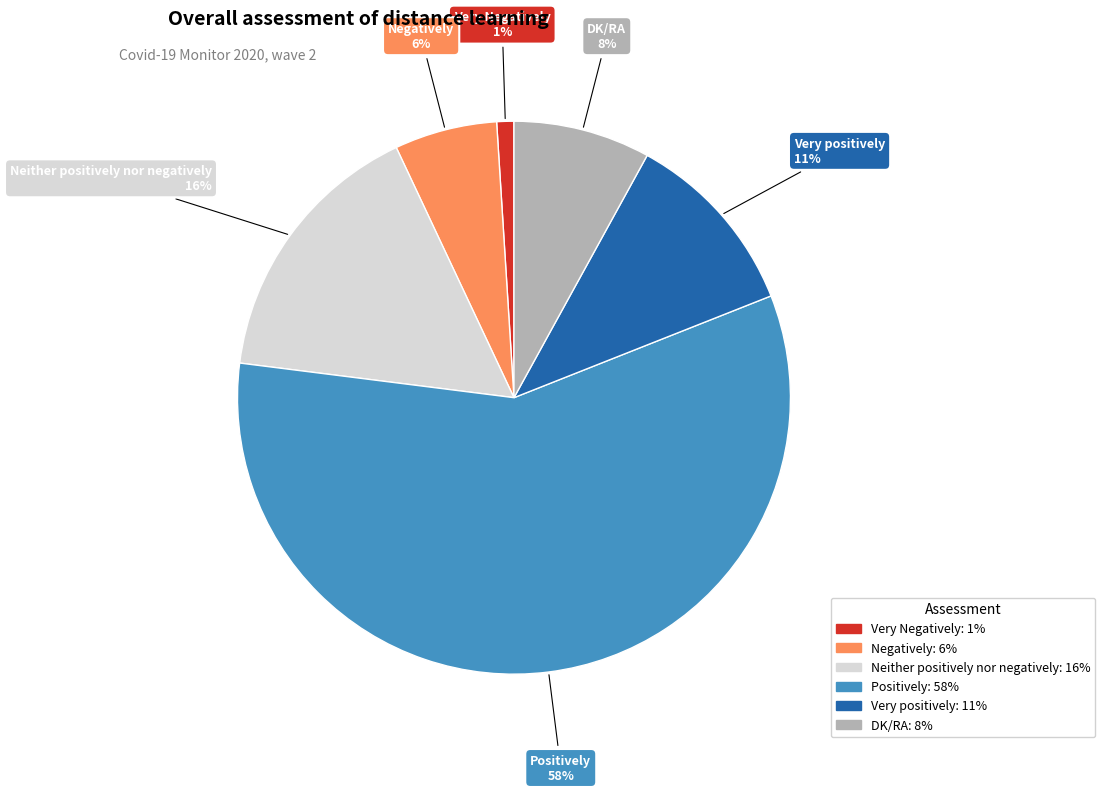

What is the majority slice?

Positively